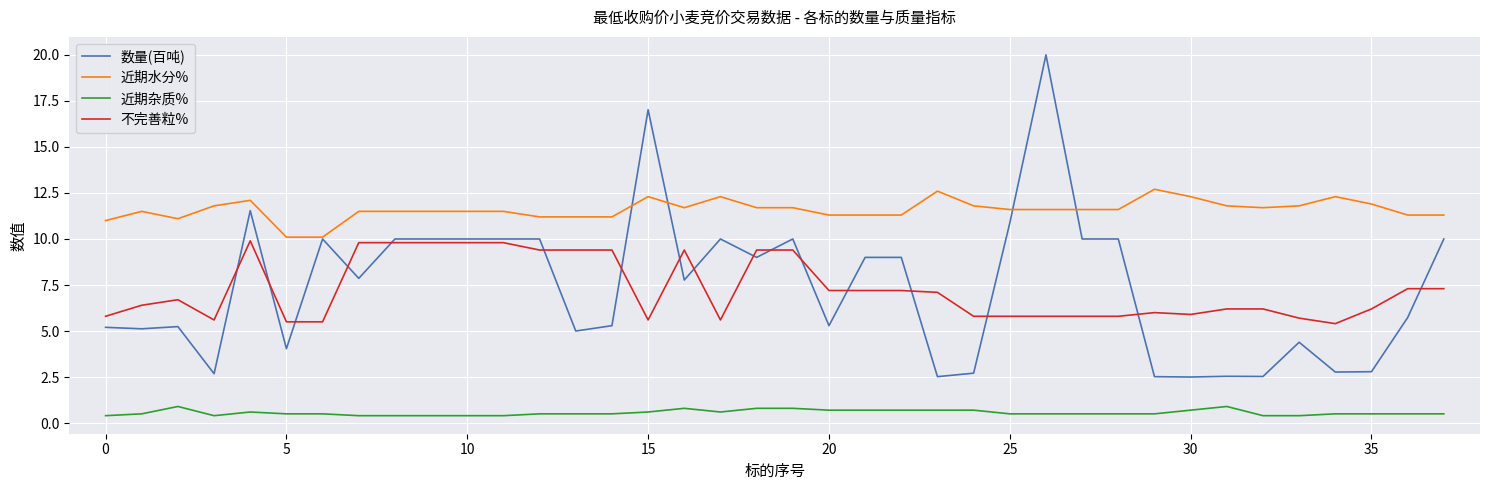

Which series has the largest total across all categories?

近期水分%